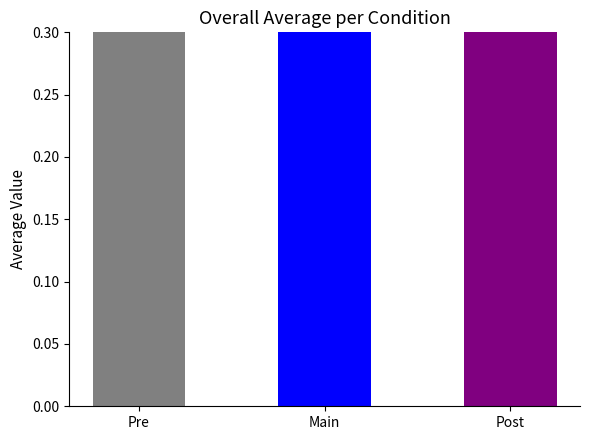

What is the sum of the values at Main and Pre?

1.6